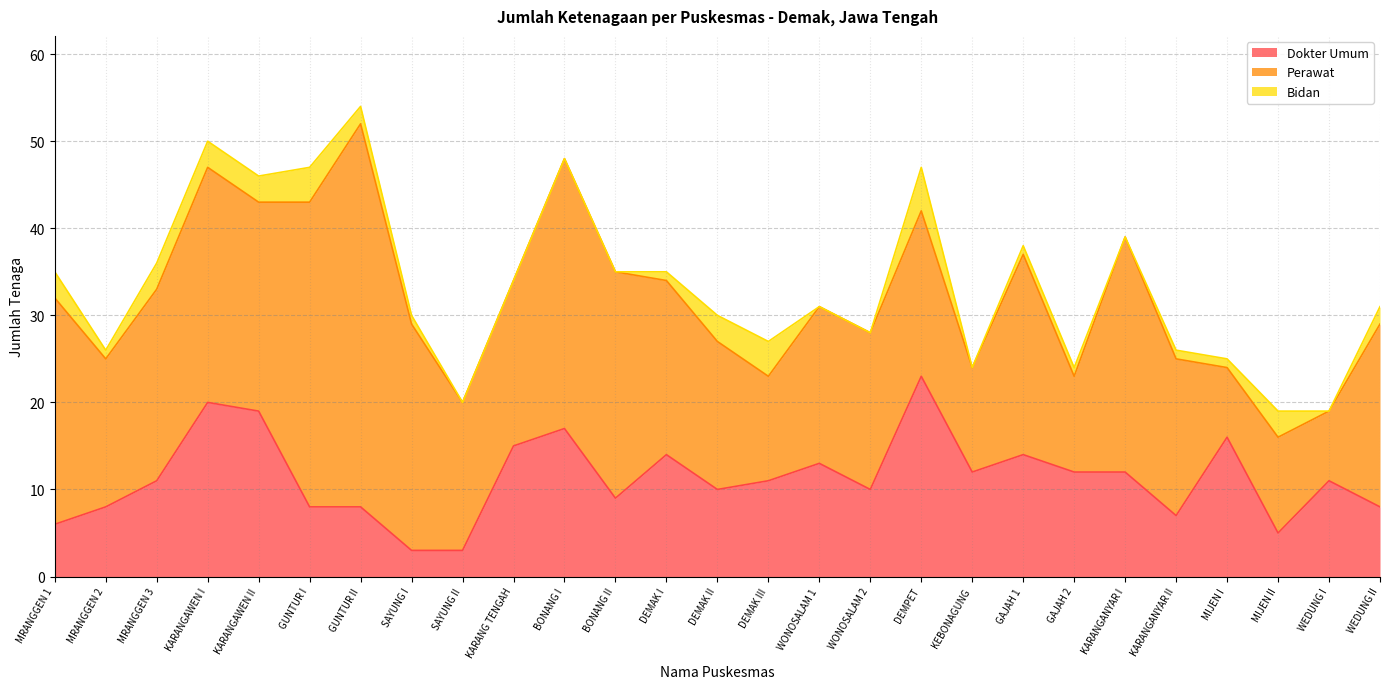

Which series has the largest range (max minus min)?

Perawat